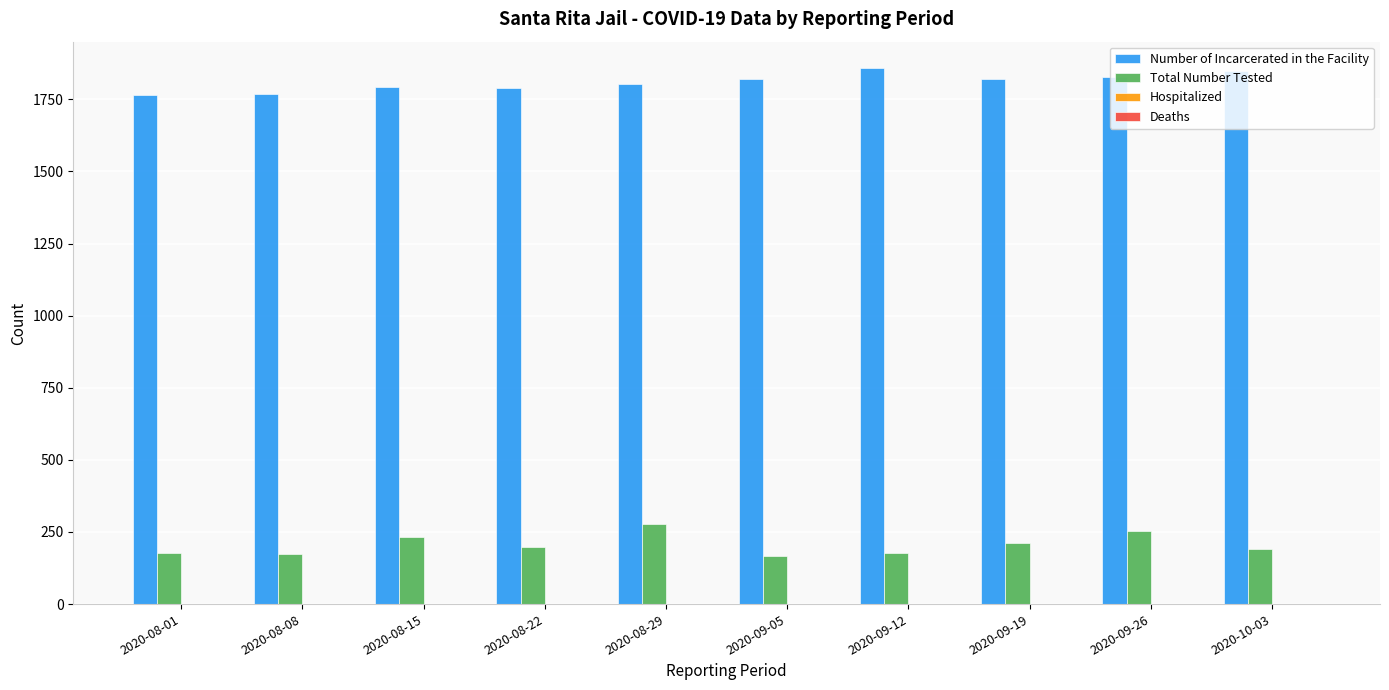

What is the total value across all series at 2020-09-12?

2034